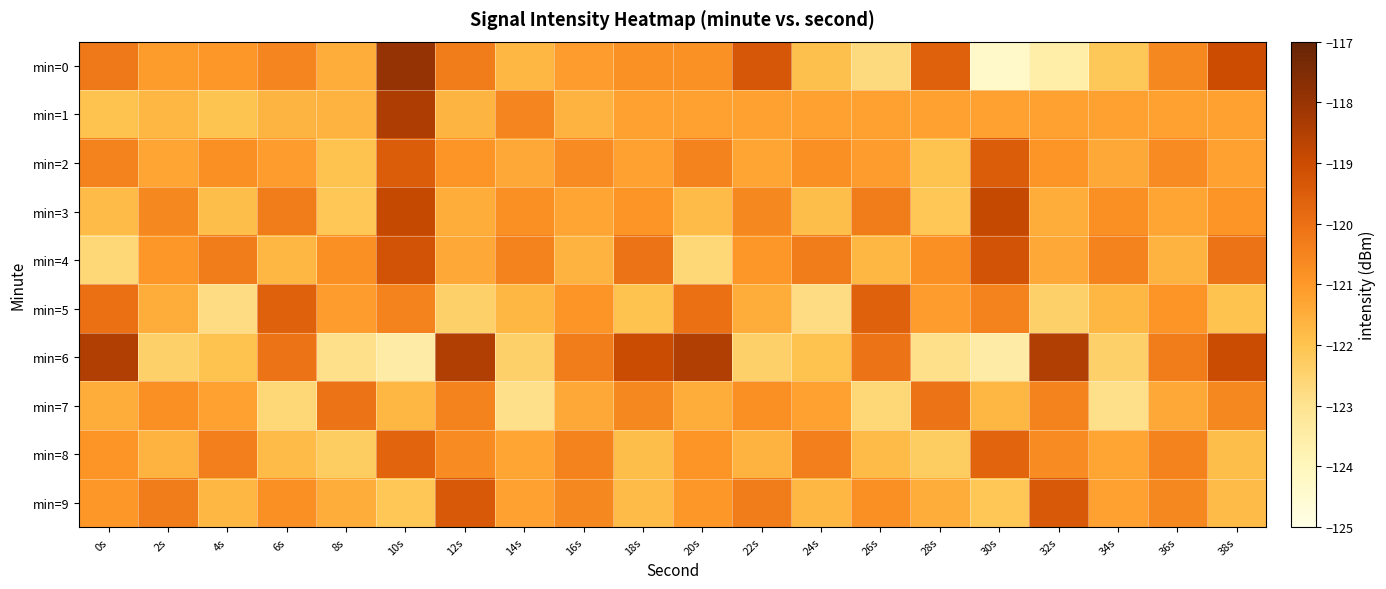

Reading left to right, what are all the values shown in this chart?

min=0: 0s=-120.2	2s=-121.1	4s=-121.0	6s=-120.5	8s=-121.5	10s=-117.9	12s=-120.3	14s=-121.7	16s=-121.1	18s=-120.8	20s=-120.8	22s=-119.3	24s=-121.9	26s=-122.7	28s=-119.6	30s=-124.3	32s=-123.5	34s=-122.2	36s=-120.6	38s=-119.0
min=1: 0s=-122.0	2s=-121.7	4s=-122.0	6s=-121.6	8s=-121.6	10s=-118.4	12s=-121.6	14s=-120.5	16s=-121.6	18s=-121.2	20s=-121.2	22s=-121.2	24s=-121.2	26s=-121.2	28s=-121.2	30s=-121.2	32s=-121.2	34s=-121.2	36s=-121.2	38s=-121.2
min=2: 0s=-120.5	2s=-121.3	4s=-120.8	6s=-121.1	8s=-122.0	10s=-119.5	12s=-120.9	14s=-121.4	16s=-120.7	18s=-121.2	20s=-120.5	22s=-121.3	24s=-120.8	26s=-121.1	28s=-122.0	30s=-119.5	32s=-120.9	34s=-121.4	36s=-120.7	38s=-121.2
min=3: 0s=-121.8	2s=-120.6	4s=-121.9	6s=-120.3	8s=-122.1	10s=-118.9	12s=-121.5	14s=-120.8	16s=-121.3	18s=-120.9	20s=-121.8	22s=-120.6	24s=-121.9	26s=-120.3	28s=-122.1	30s=-118.9	32s=-121.5	34s=-120.8	36s=-121.3	38s=-120.9
min=4: 0s=-122.6	2s=-121.0	4s=-120.3	6s=-121.7	8s=-120.8	10s=-119.2	12s=-121.4	14s=-120.5	16s=-121.6	18s=-120.1	20s=-122.6	22s=-121.0	24s=-120.3	26s=-121.7	28s=-120.8	30s=-119.2	32s=-121.4	34s=-120.5	36s=-121.6	38s=-120.1
min=5: 0s=-120.0	2s=-121.5	4s=-122.8	6s=-119.6	8s=-121.1	10s=-120.5	12s=-122.4	14s=-121.7	16s=-120.9	18s=-122.0	20s=-120.0	22s=-121.5	24s=-122.8	26s=-119.6	28s=-121.1	30s=-120.5	32s=-122.4	34s=-121.7	36s=-120.9	38s=-122.0
min=6: 0s=-118.5	2s=-122.4	4s=-122.0	6s=-120.1	8s=-122.9	10s=-123.5	12s=-118.5	14s=-122.4	16s=-120.3	18s=-119.0	20s=-118.5	22s=-122.4	24s=-122.0	26s=-120.1	28s=-122.9	30s=-123.5	32s=-118.5	34s=-122.4	36s=-120.3	38s=-119.0
min=7: 0s=-121.5	2s=-120.8	4s=-121.2	6s=-122.6	8s=-120.1	10s=-121.7	12s=-120.5	14s=-122.9	16s=-121.4	18s=-120.6	20s=-121.5	22s=-120.8	24s=-121.2	26s=-122.6	28s=-120.1	30s=-121.7	32s=-120.5	34s=-122.9	36s=-121.4	38s=-120.6
min=8: 0s=-120.9	2s=-121.6	4s=-120.4	6s=-121.8	8s=-122.3	10s=-119.7	12s=-120.7	14s=-121.3	16s=-120.5	18s=-121.9	20s=-120.9	22s=-121.6	24s=-120.4	26s=-121.8	28s=-122.3	30s=-119.7	32s=-120.7	34s=-121.3	36s=-120.5	38s=-121.9
min=9: 0s=-121.0	2s=-120.3	4s=-121.7	6s=-120.8	8s=-121.5	10s=-122.1	12s=-119.4	14s=-121.2	16s=-120.6	18s=-121.8	20s=-121.0	22s=-120.3	24s=-121.7	26s=-120.8	28s=-121.5	30s=-122.1	32s=-119.4	34s=-121.2	36s=-120.6	38s=-121.8